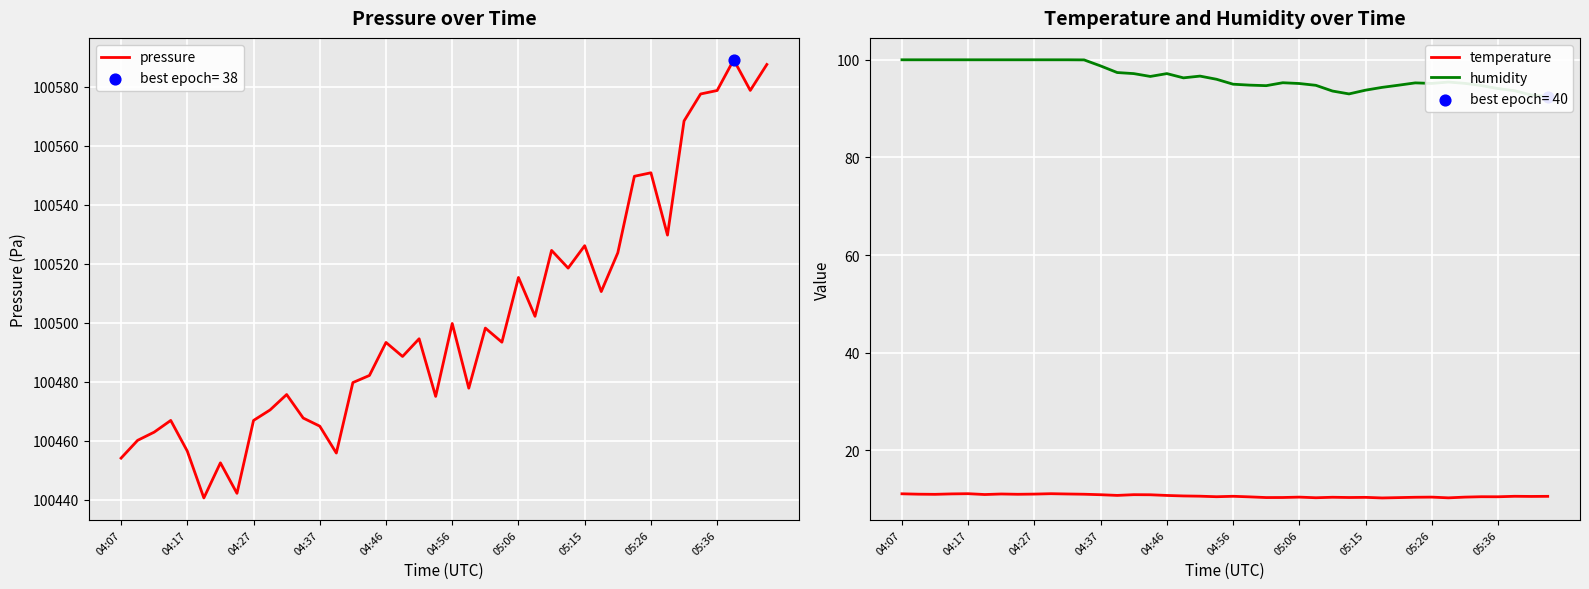

What is the total value across all series at 19?

100581.6